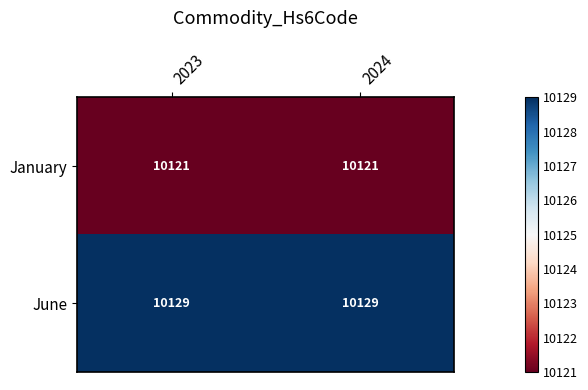

Count the number of data series in this chart.

2